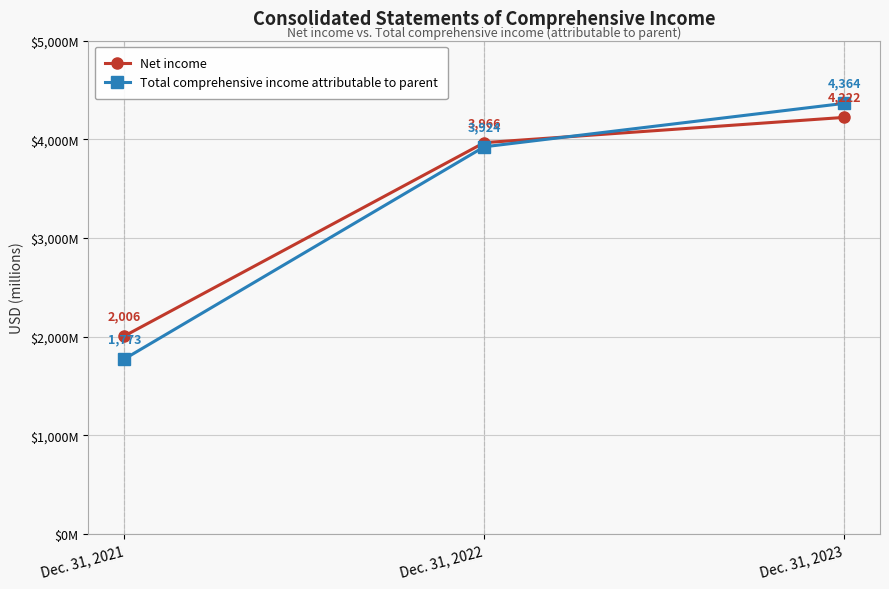

At which label does Total comprehensive income attributable to parent reach its peak?

Dec. 31, 2023